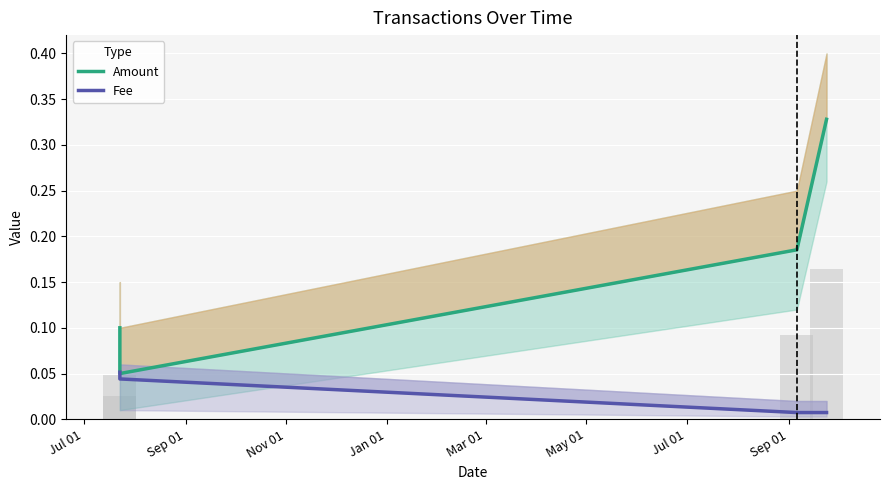

What is the total value across all series at Sep 01?

0.1